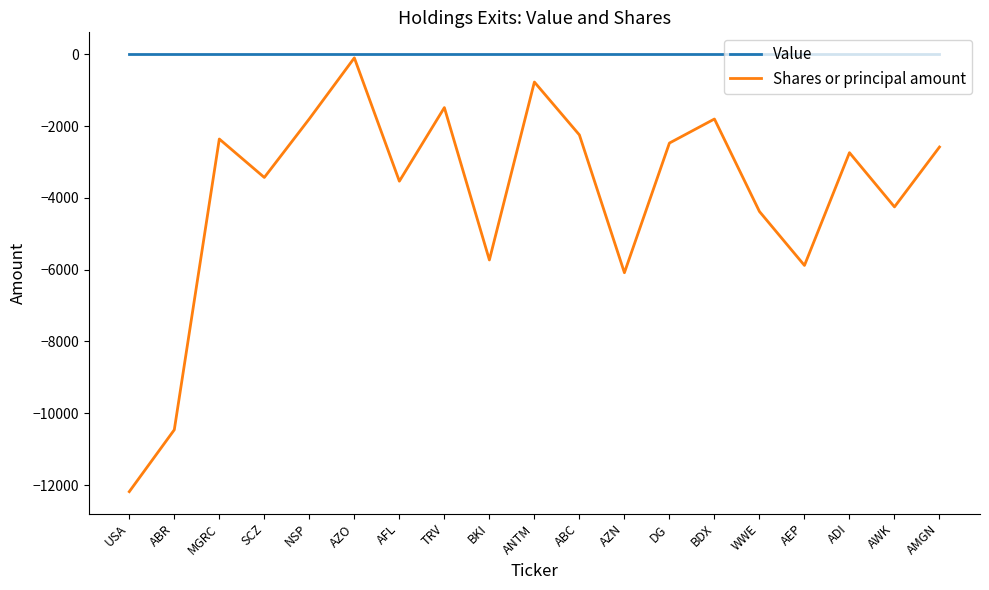

In Shares or principal amount, how many points are higher than both neighbors (excluding endpoints)?

6